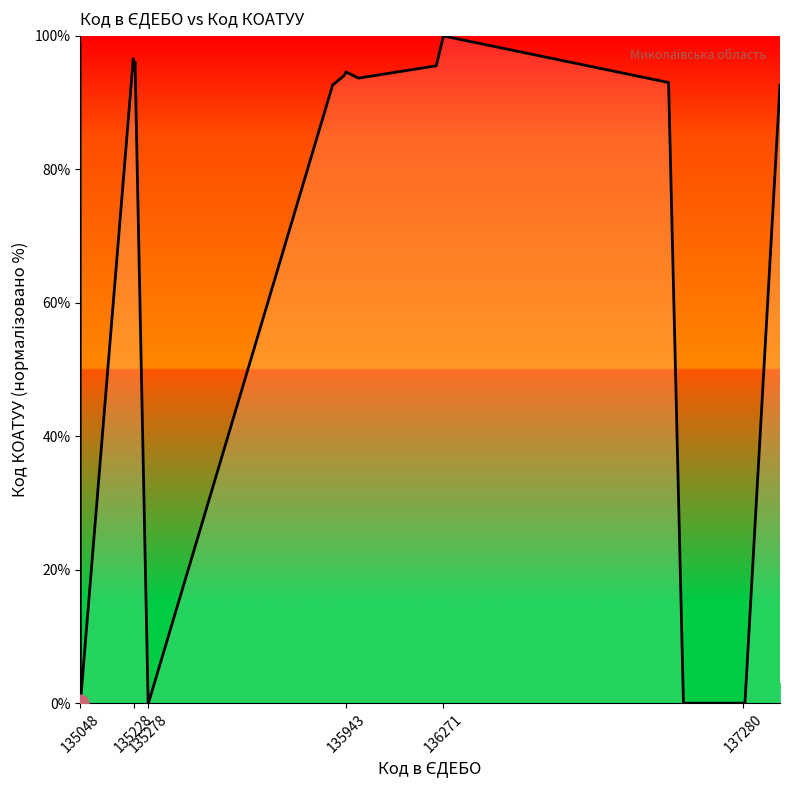

What is the greatest value displayed?

100.0